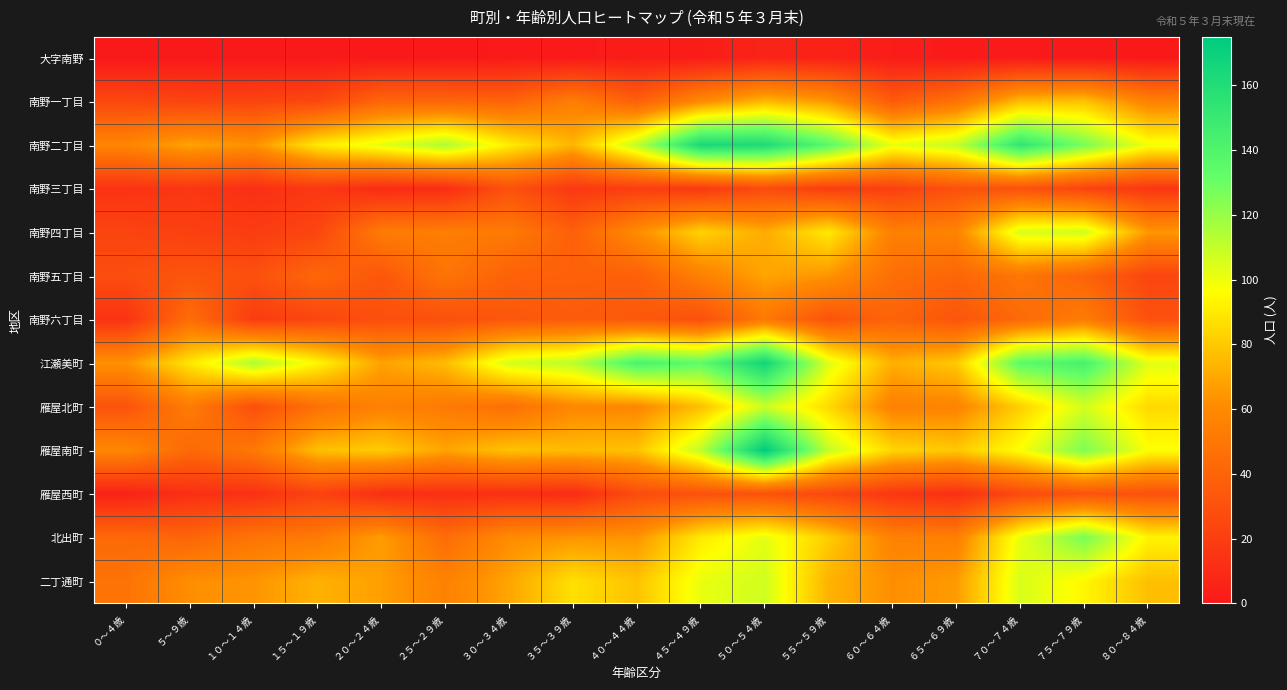

Which series has the largest range (max minus min)?

雁屋南町